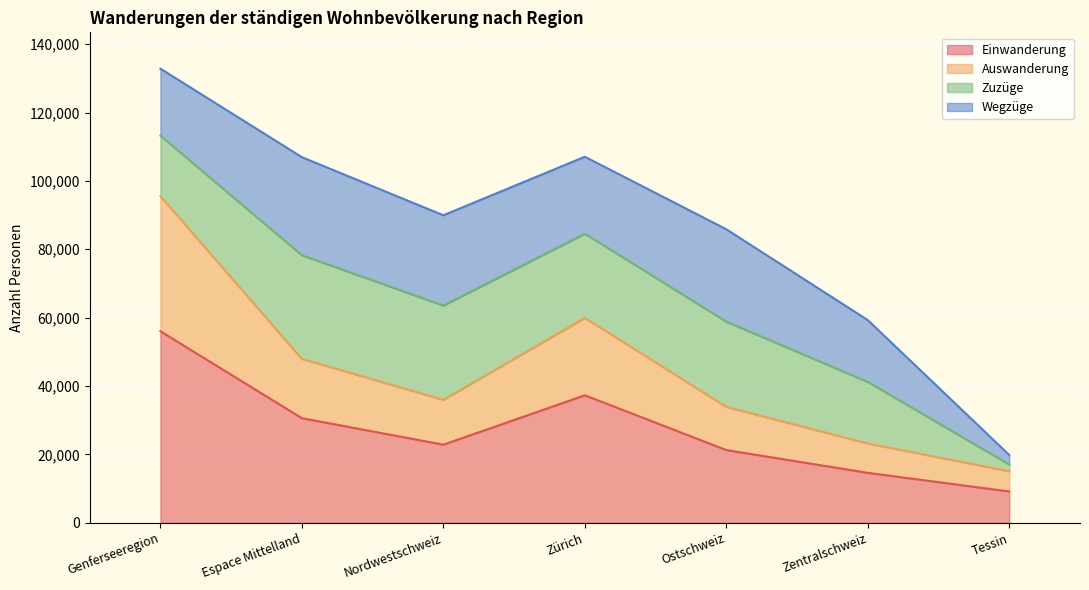

What is the minimum value for Einwanderung?

9141